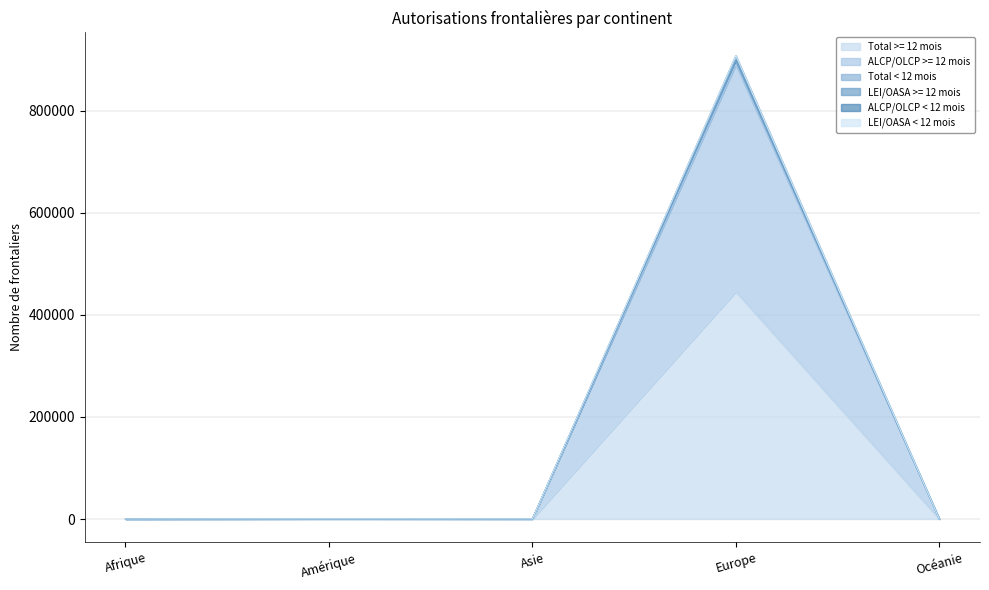

The value of Total >= 12 mois at Europe is 445472. True or false?

True